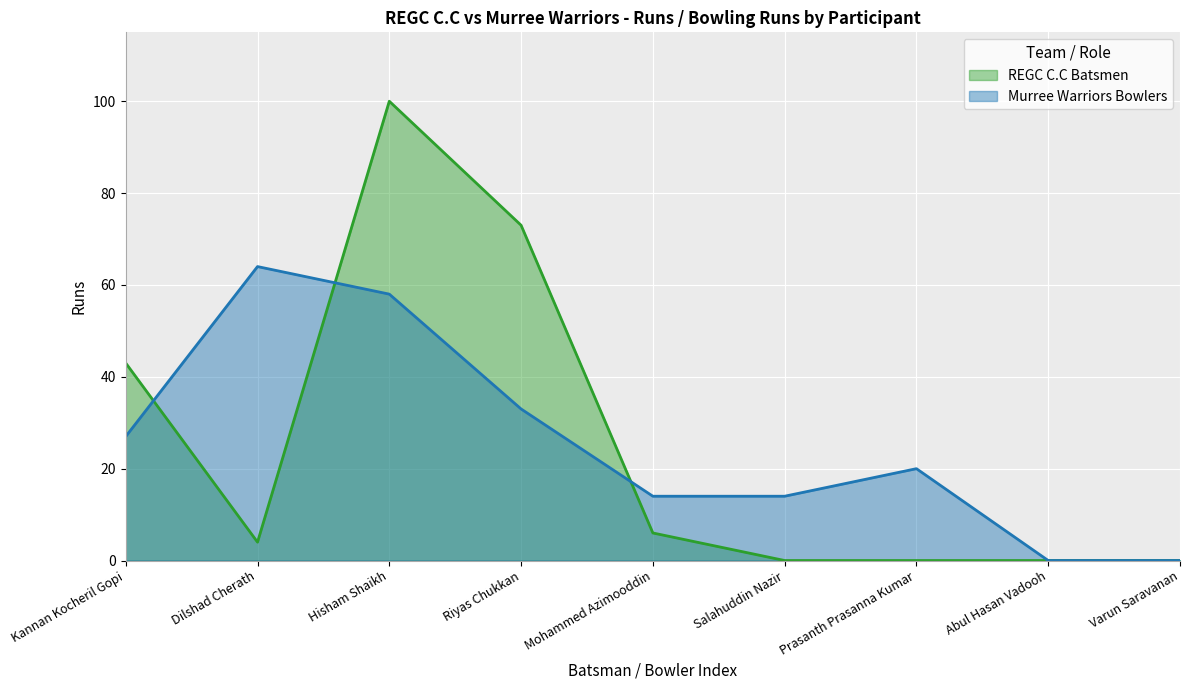

Is it true that Murree Warriors Bowlers equals 0 at Abul Hasan Vadooh?

True